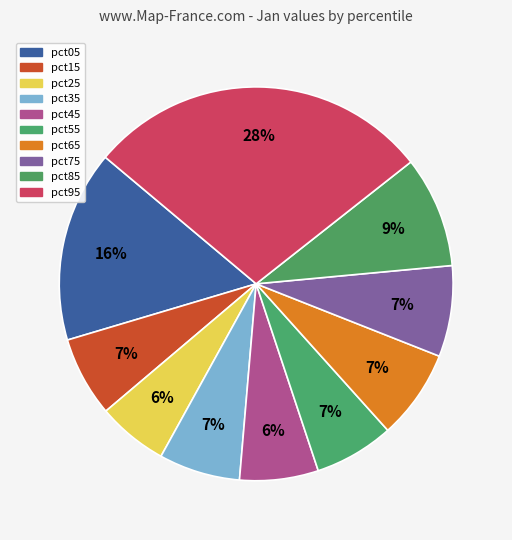

True or false: pct05 accounts for 16% of the total.

True